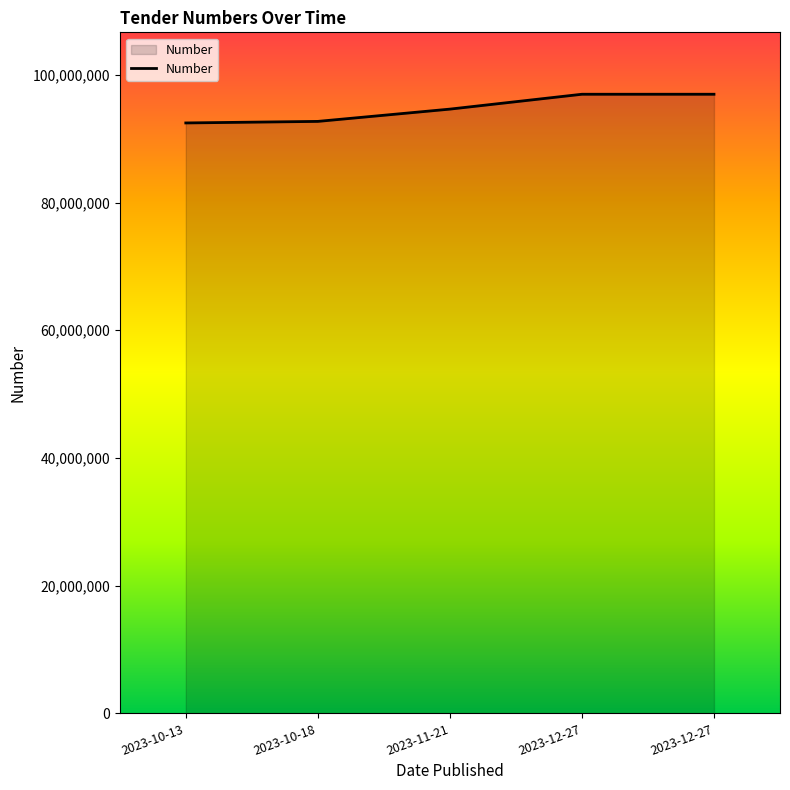

Reading right to left, transcribe all the data shown in this chart.

96967078	96966093	94637620	92714719	92472623